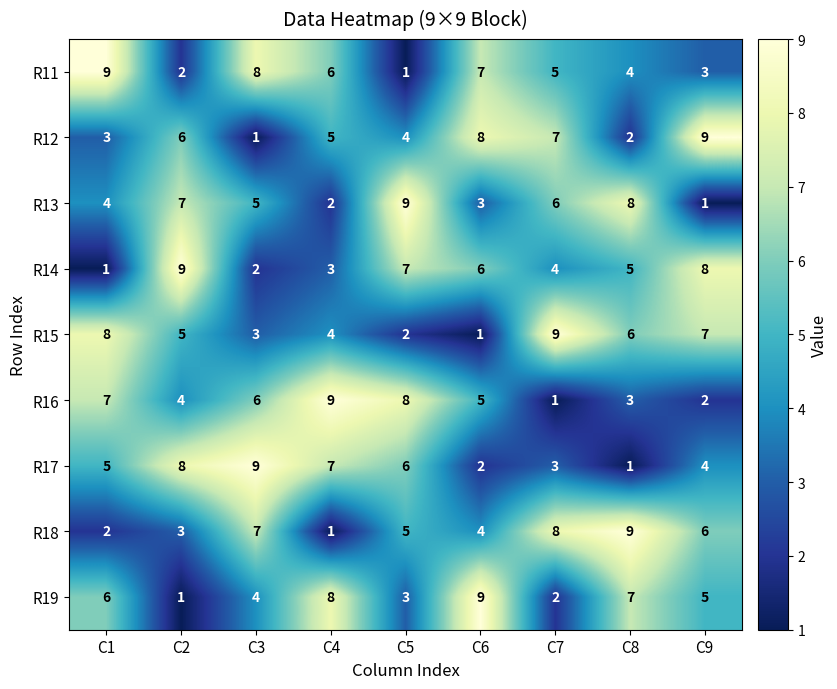

What is the difference between the second highest and second lowest values in the R14 series?

6